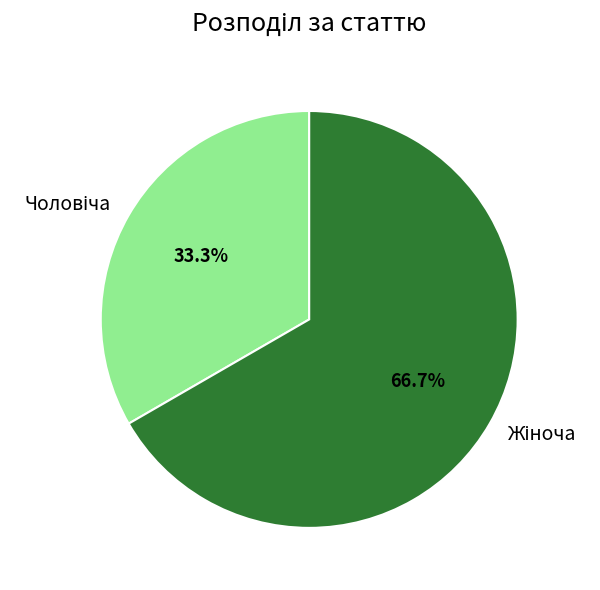

Is there any slice that represents more than half of the pie?

Yes